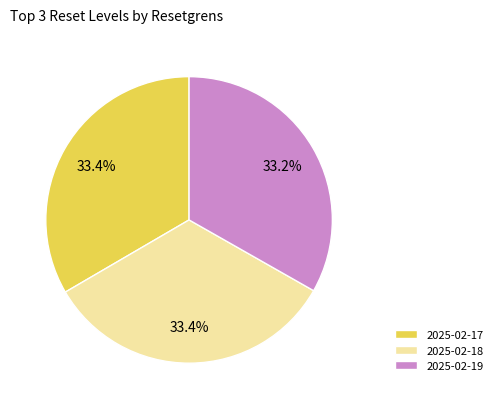

What percentage is the 2025-02-19 slice, to the nearest percent?

33%